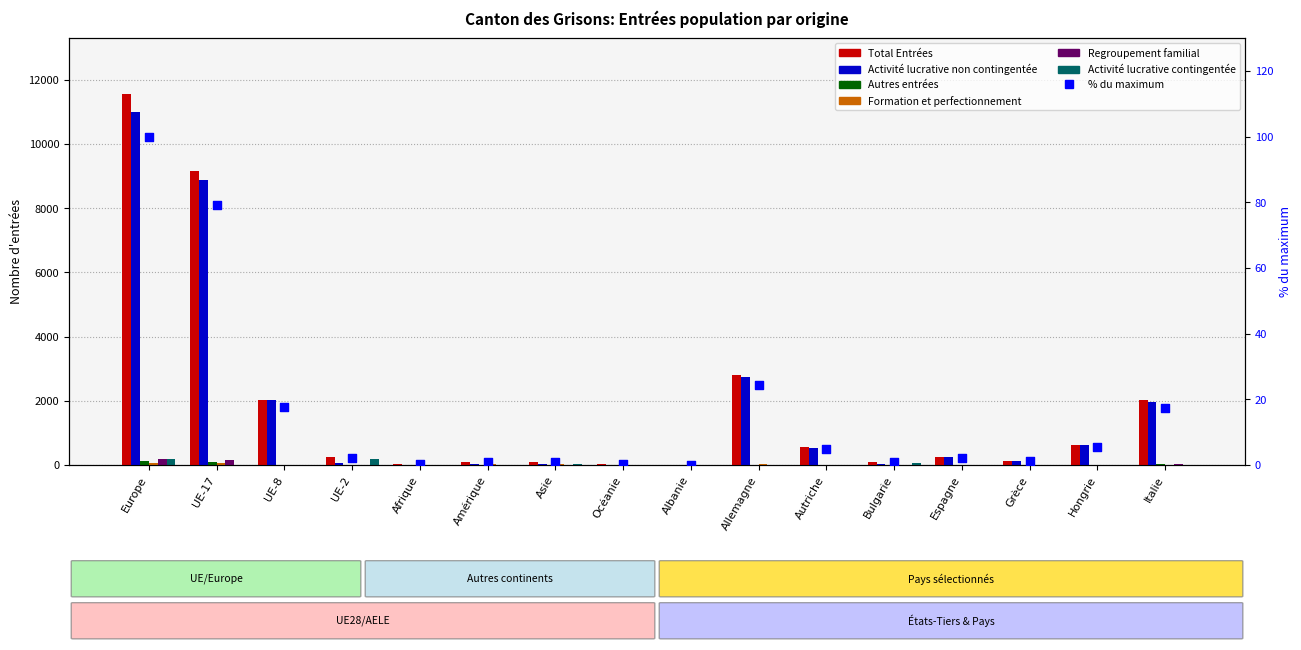

At how many categories does at least one series exceed 361?

7